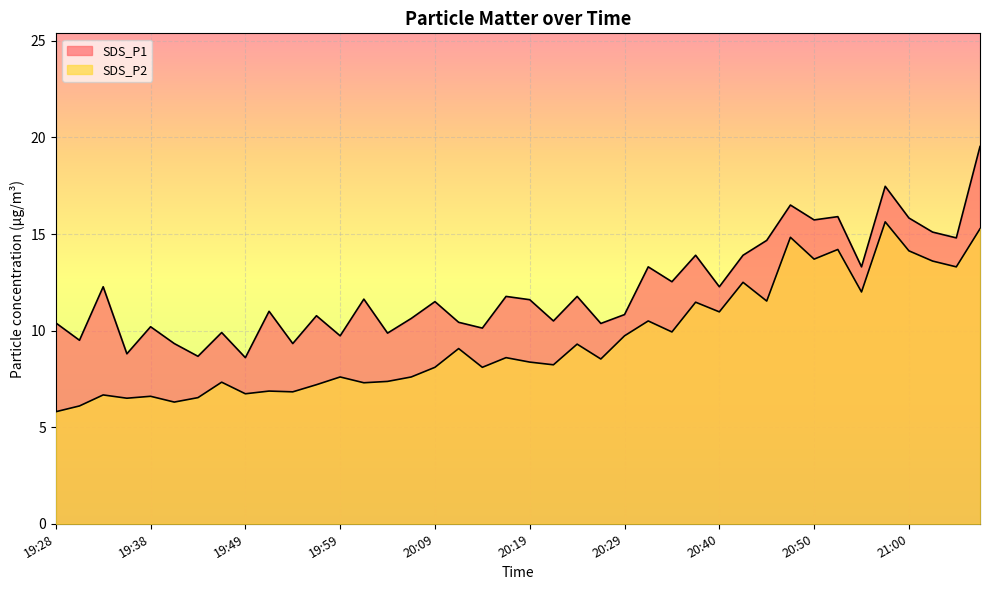

What position from the right is 19:49?

32